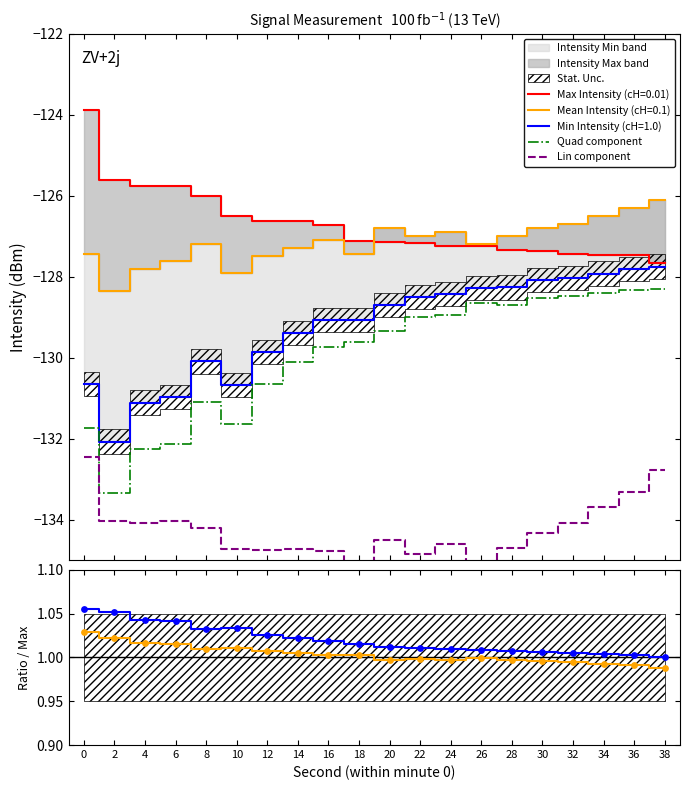

Which series reaches the minimum Y coordinate?

Lin component